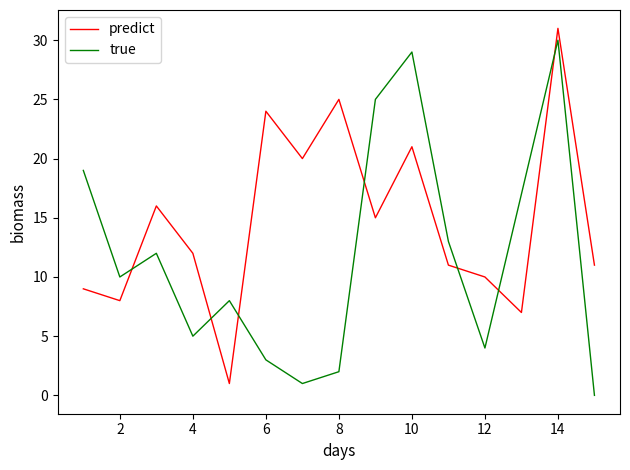

How many lines are shown in the chart?

2